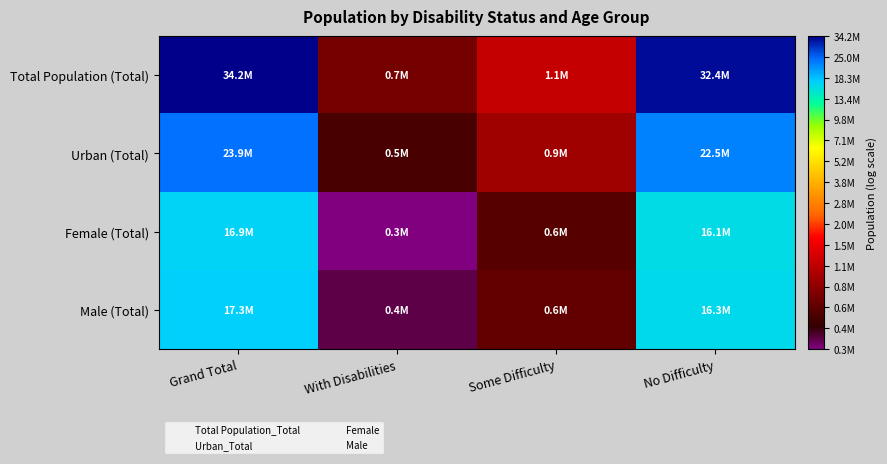

At which category is the sum across all series the highest?

Grand Total